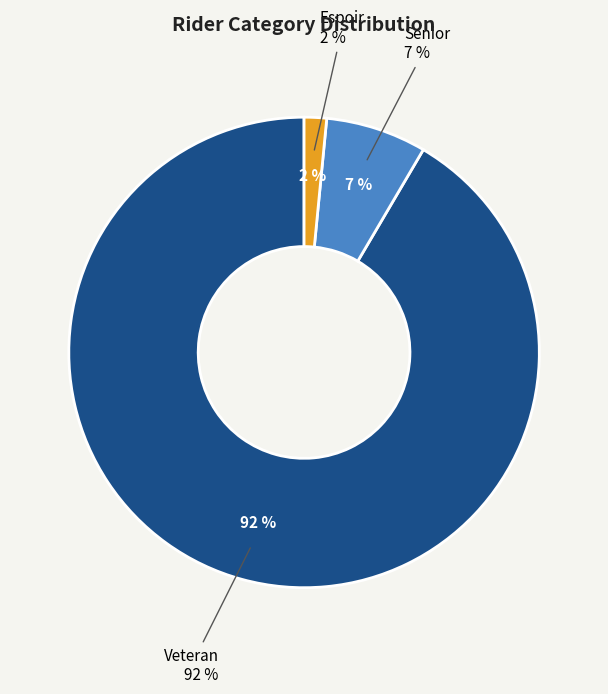

Is it true that Senior is 1% of the pie?

False